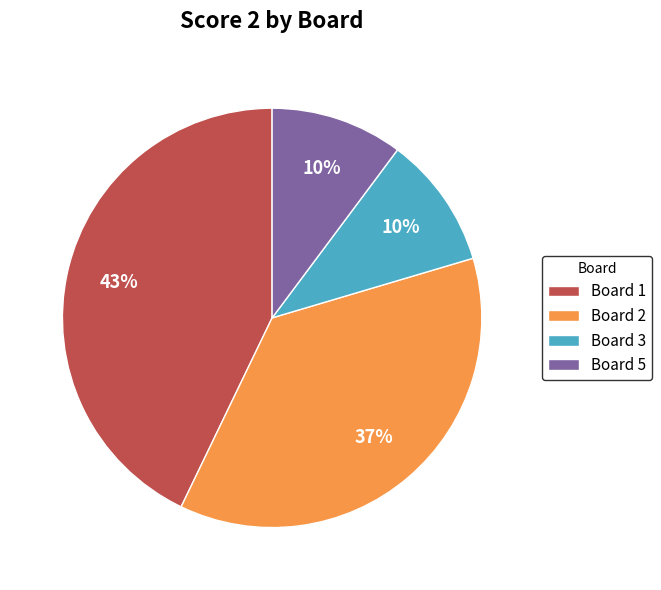

To the nearest percent, what is the difference between the largest and smallest slice percentages?

33%